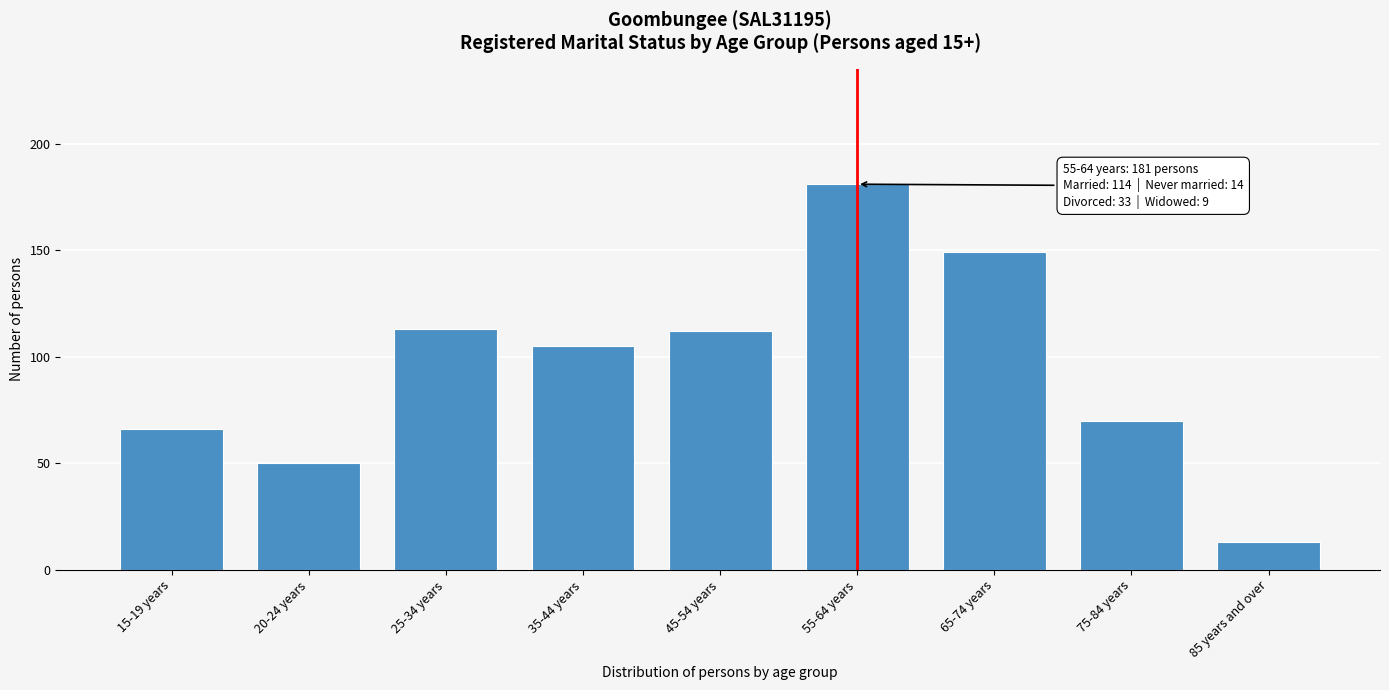

Reading left to right, transcribe all the data shown in this chart.

66	50	113	105	112	181	149	70	13